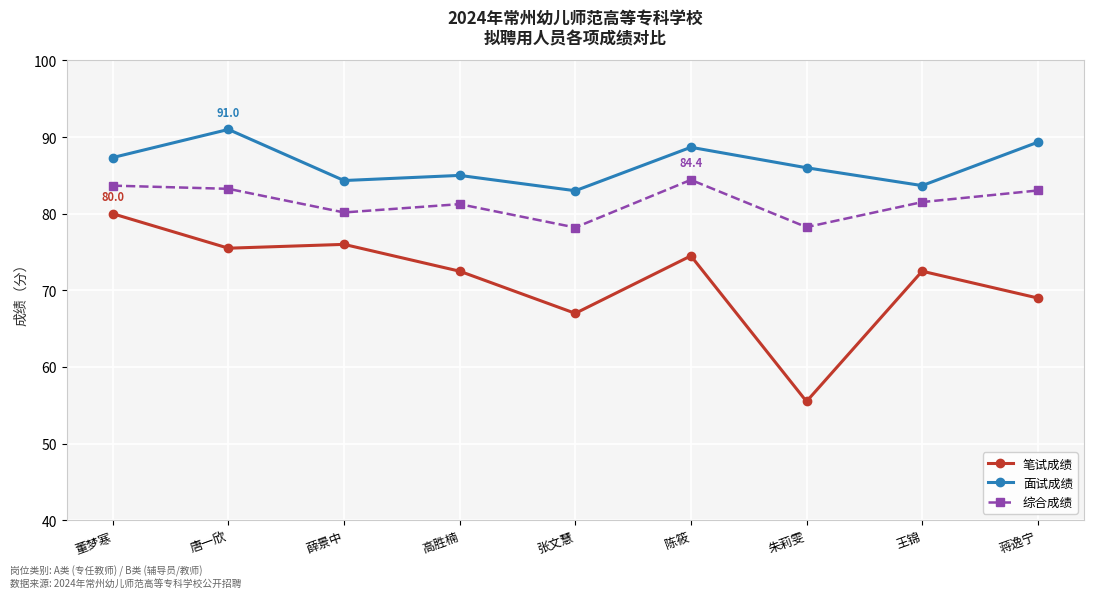

Where is the first local maximum for 面试成绩?

唐一欣